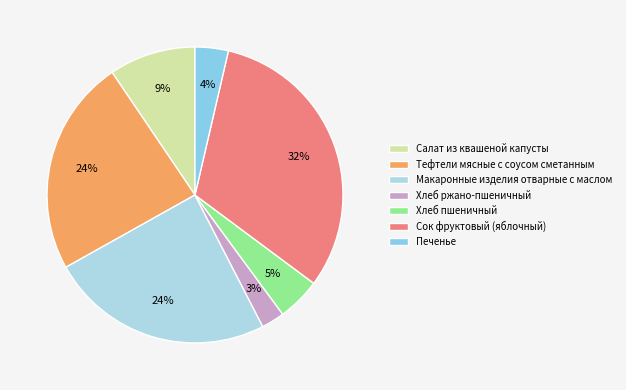

Do Печенье and Хлеб пшеничный together represent more than half of the pie?

No